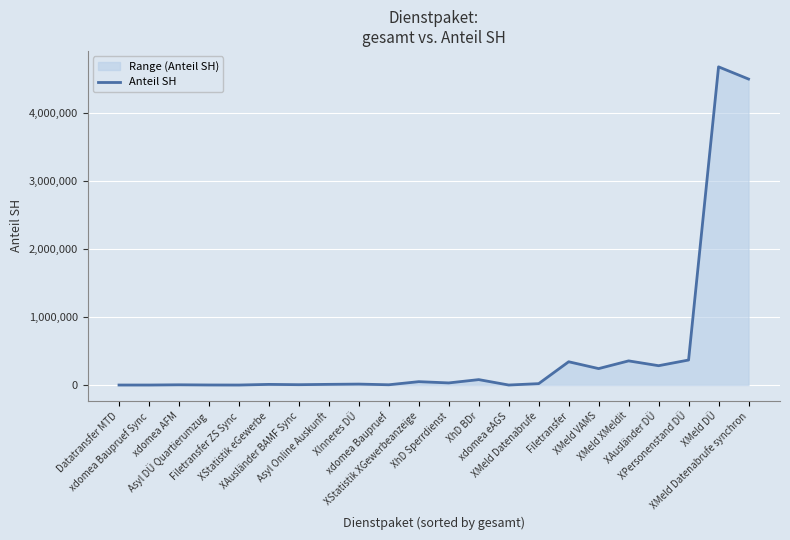

At which category does the data reach its first local peak?

xdomea AFM